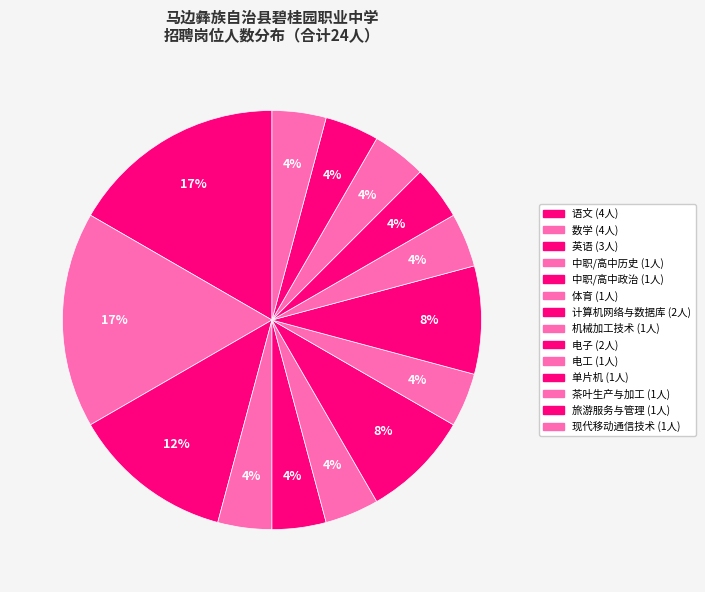

To the nearest percent, what is the combined percentage of 机械加工技术 and 电工?

8%